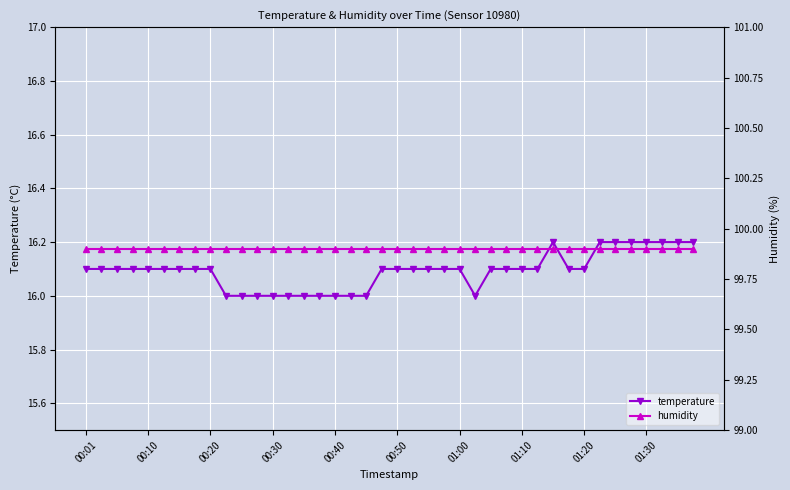

Which series has the largest total across all categories?

humidity